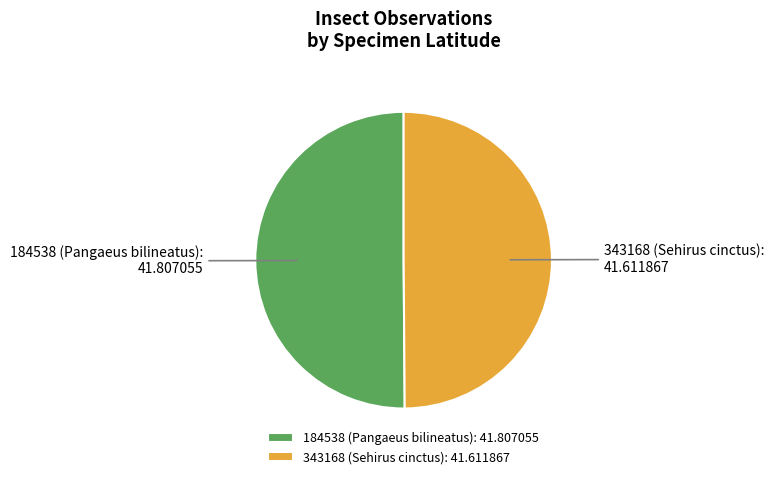

What is the ratio of the value at 343168 (Sehirus cinctus) to the value at 184538 (Pangaeus bilineatus)?

1.0